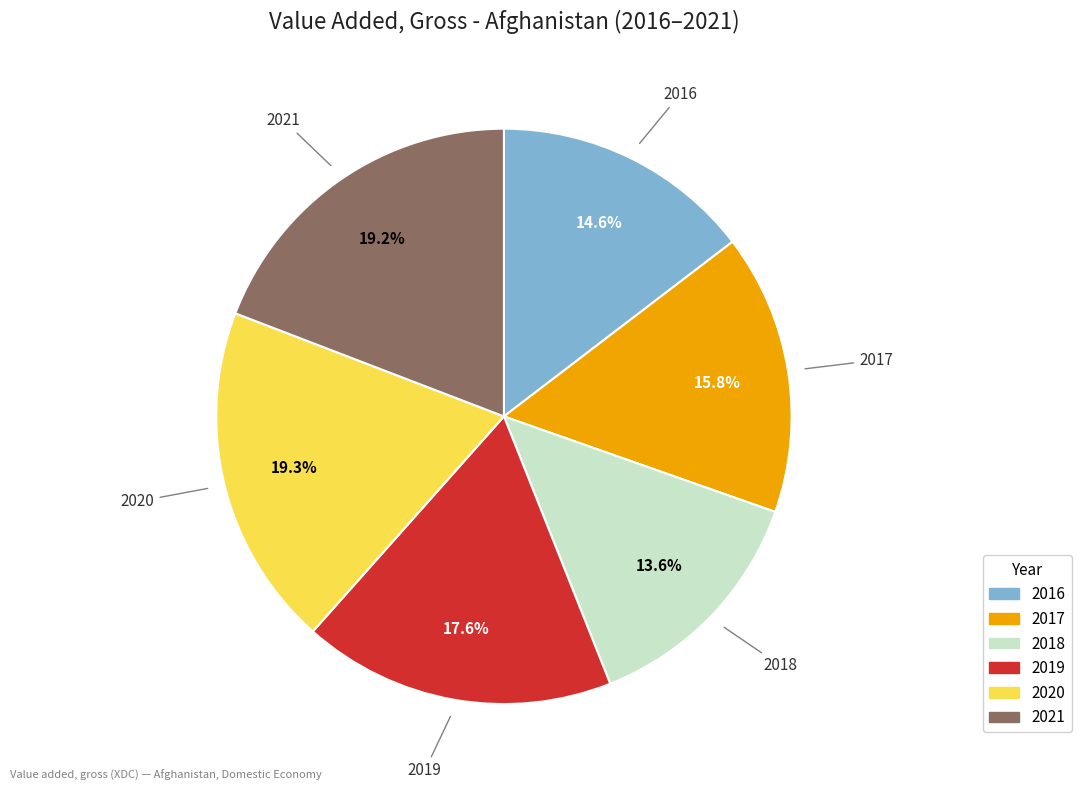

What percentage do 2016 and 2020 together represent?

33.9%